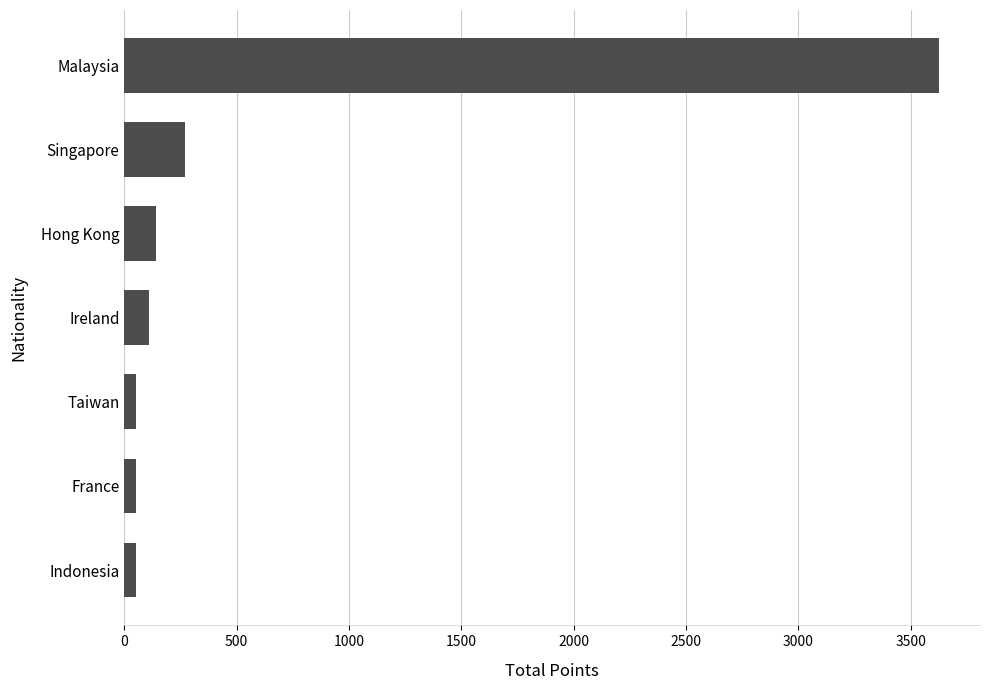

Approximately how many times larger is the value at Hong Kong compared to Singapore?

0.5